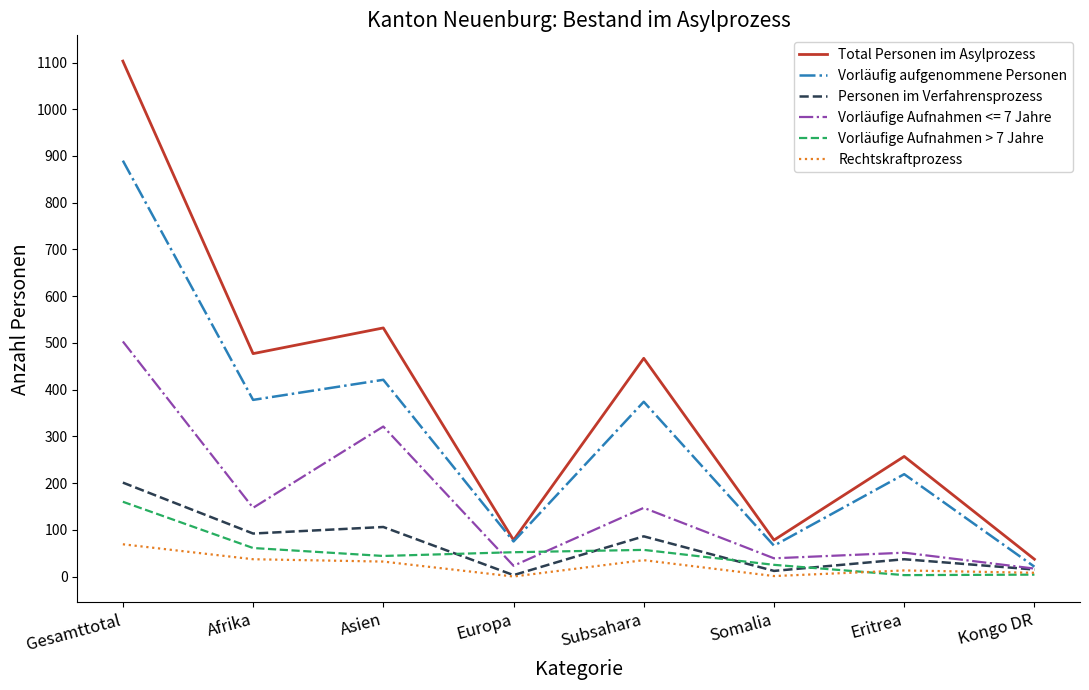

True or false: Personen im Verfahrensprozess has more than 0 points higher than both neighbors.

True